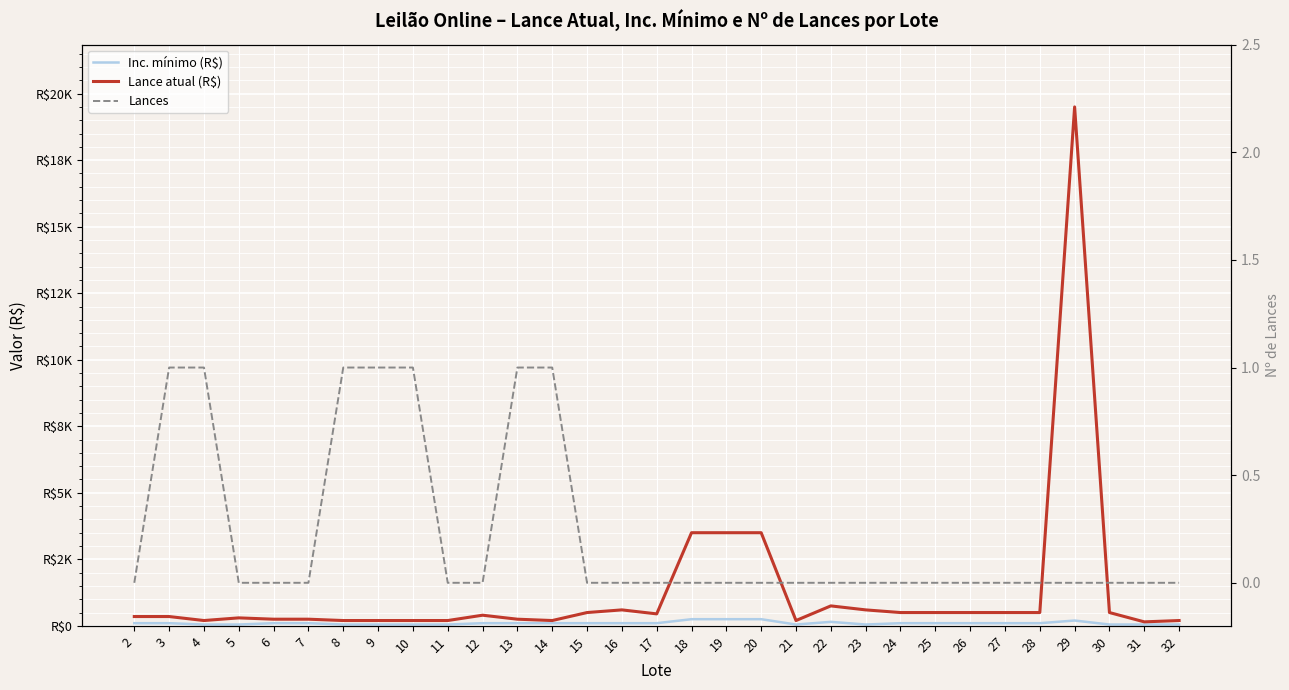

Read the Lance atual (R$) value at 23.

600